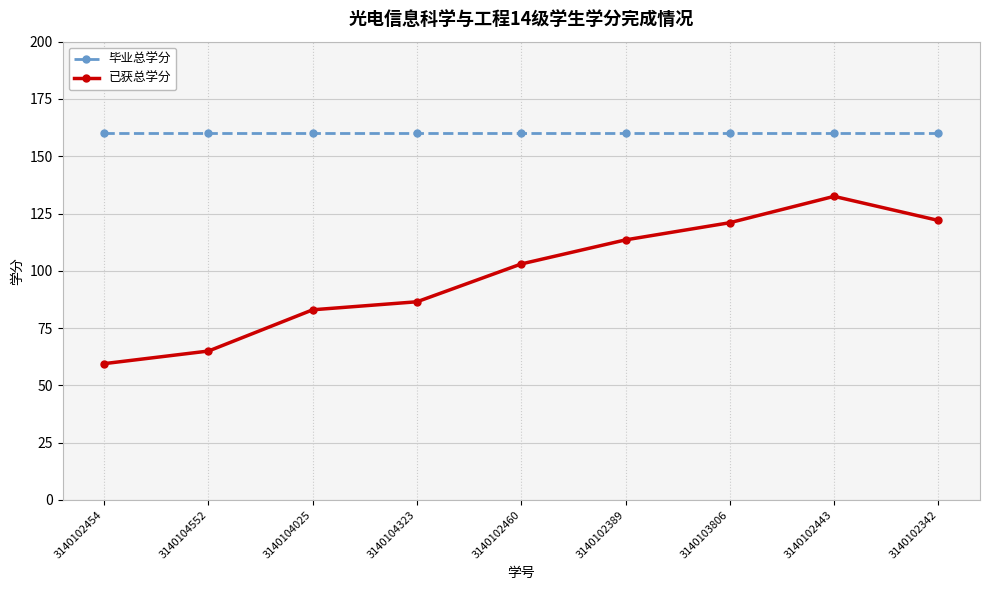

True or false: 毕业总学分 has a value of 160.0 at 3140102460.

True